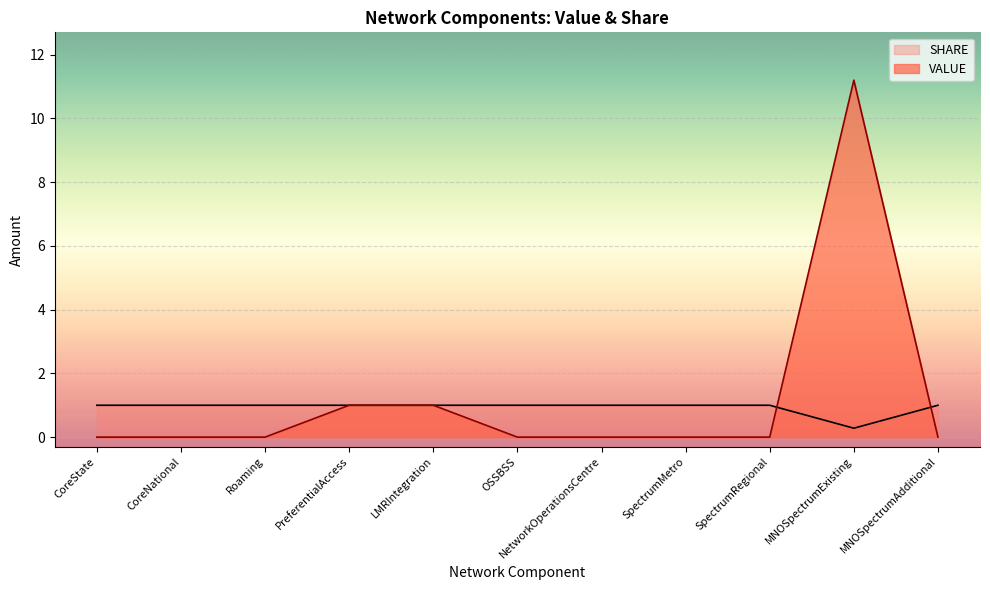

Reading left to right, list all the values displayed in this chart.

VALUE: CoreState=0.0	CoreNational=0.0	Roaming=0.0	PreferentialAccess=1.0	LMRIntegration=1.0	OSSBSS=0.0	NetworkOperationsCentre=0.0	SpectrumMetro=0.0	SpectrumRegional=0.0	MNOSpectrumExisting=11.2	MNOSpectrumAdditional=0.0
SHARE: CoreState=1.0	CoreNational=1.0	Roaming=1.0	PreferentialAccess=1.0	LMRIntegration=1.0	OSSBSS=1.0	NetworkOperationsCentre=1.0	SpectrumMetro=1.0	SpectrumRegional=1.0	MNOSpectrumExisting=0.3	MNOSpectrumAdditional=1.0